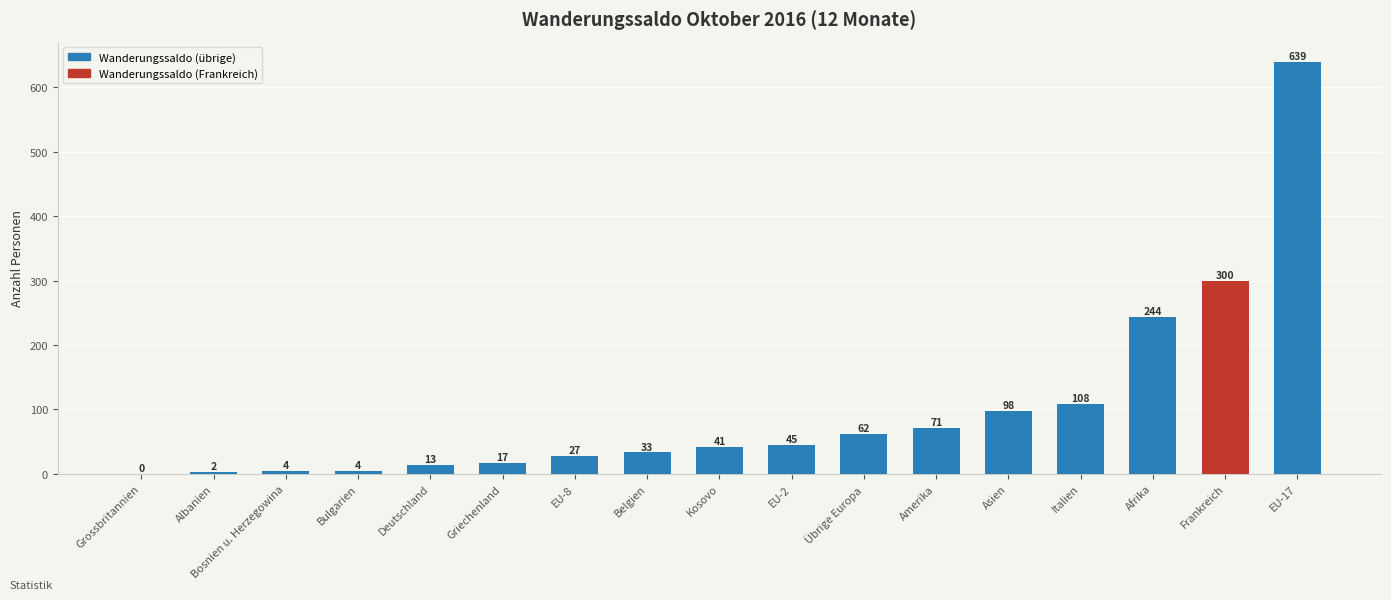

The chart shows a value of 345 at Grossbritannien. True or false?

False